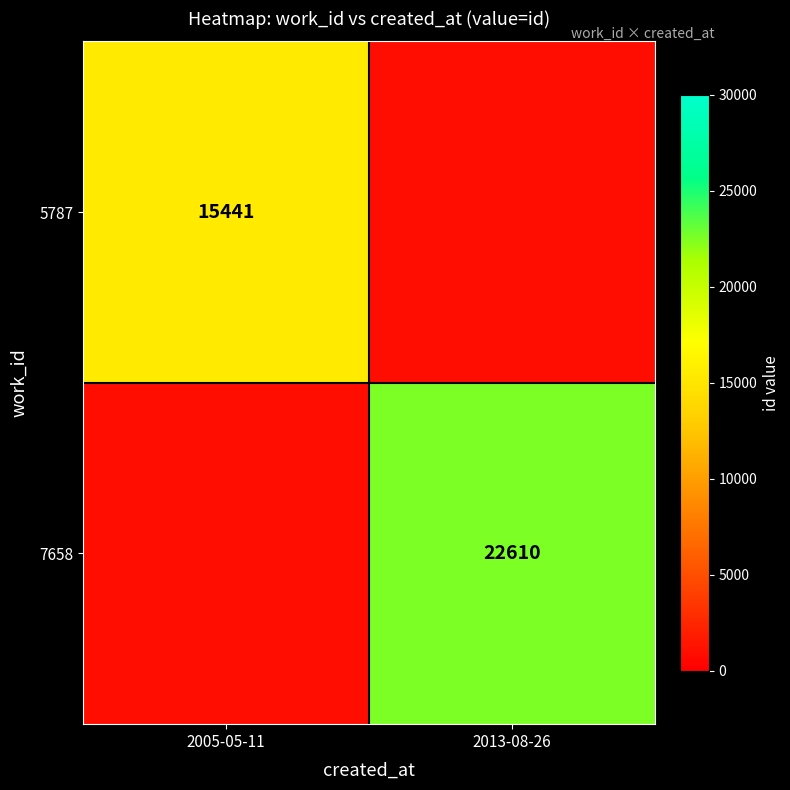

True or false: 5787 has a value of 23184 at 2005-05-11.

False